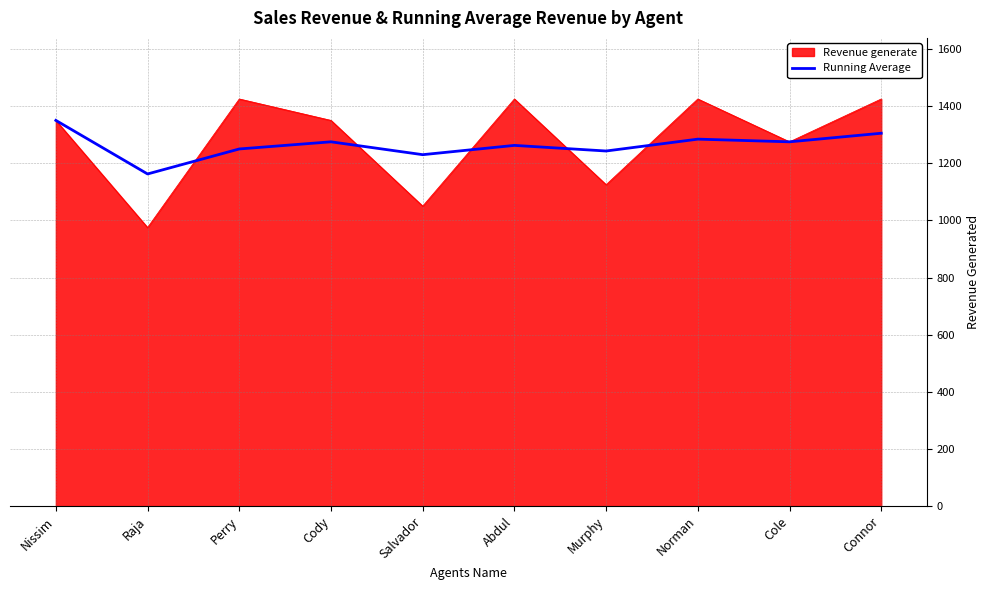

Rank the series at Norman from highest to lowest value.

Revenue generate, Running Average